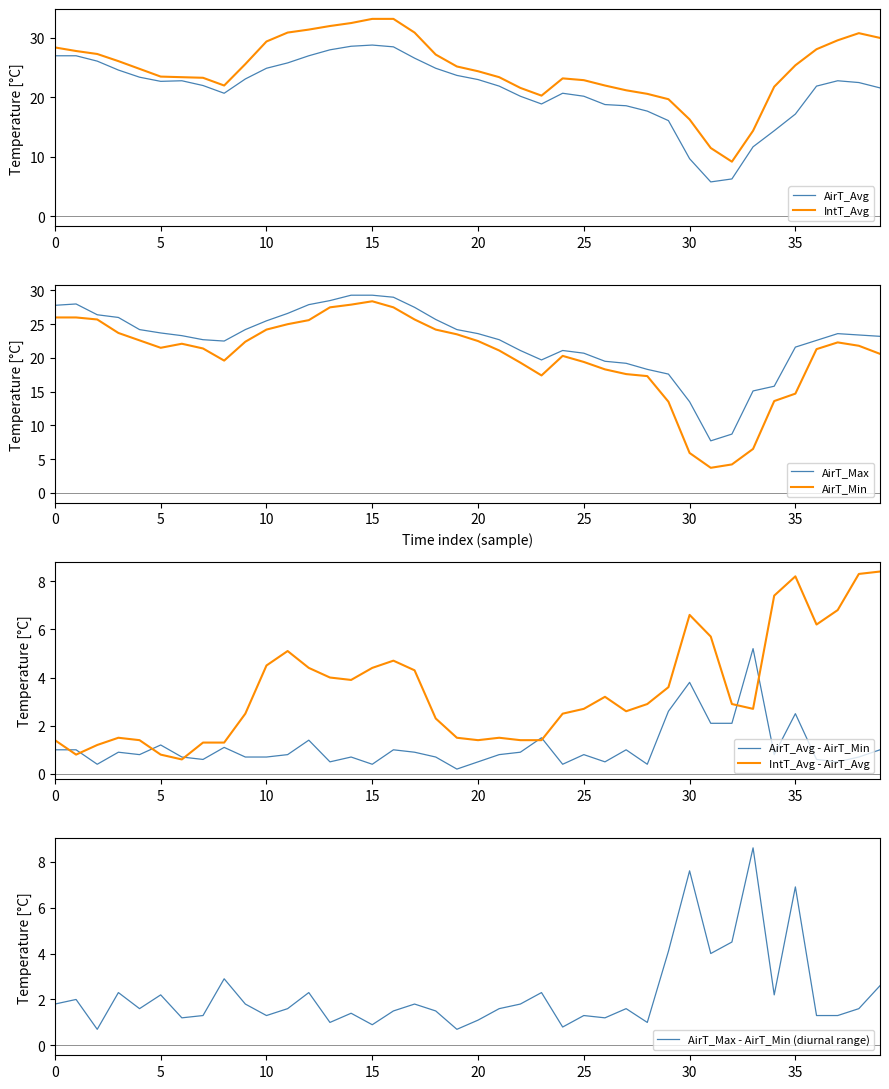

True or false: AirT_Min and AirT_Max intersect in this chart.

False